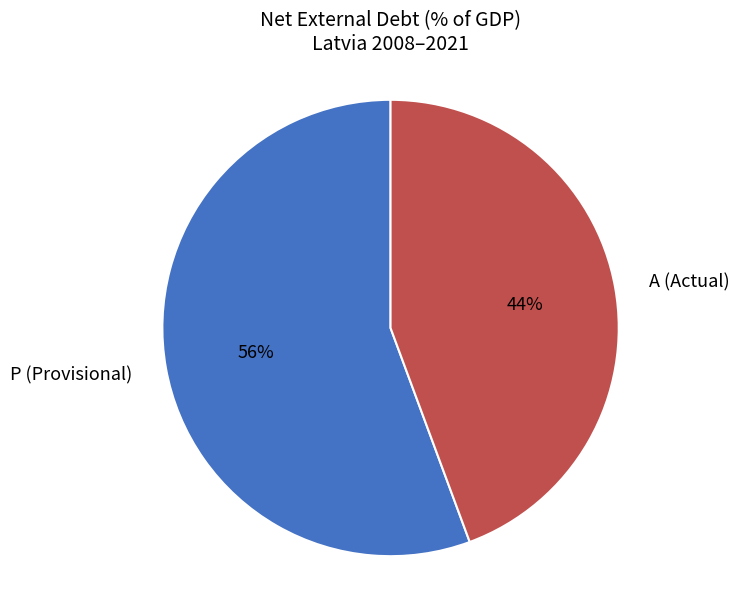

Does A (Actual) represent more than half of the total?

No